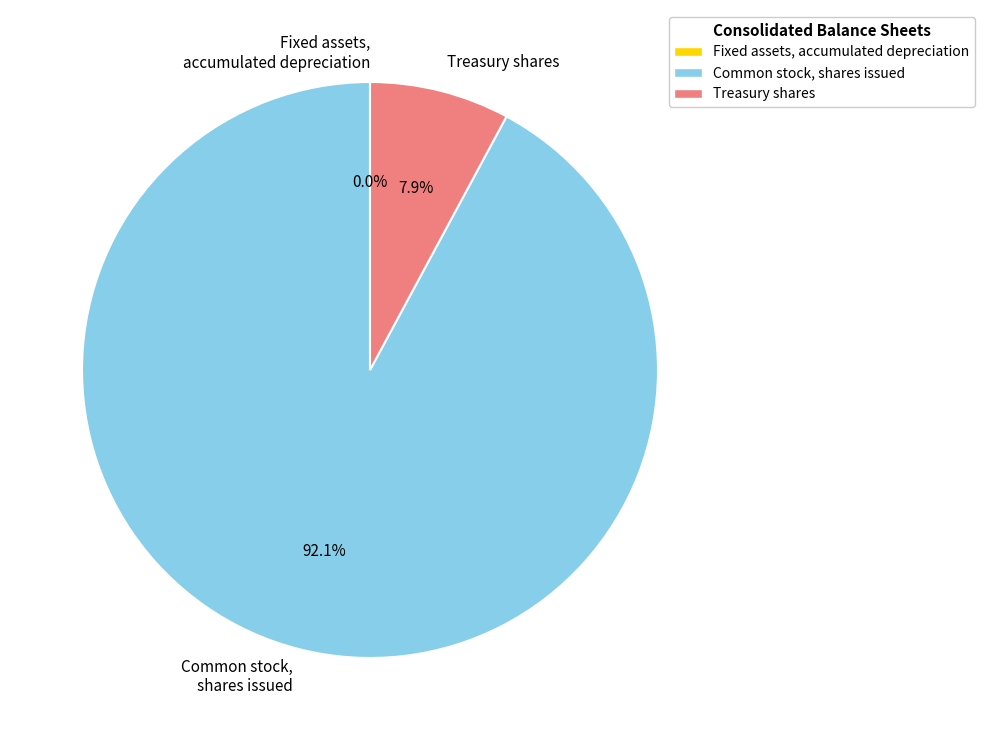

To the nearest percent, what is the difference between the Common stock, shares issued and Treasury shares slice percentages?

84%